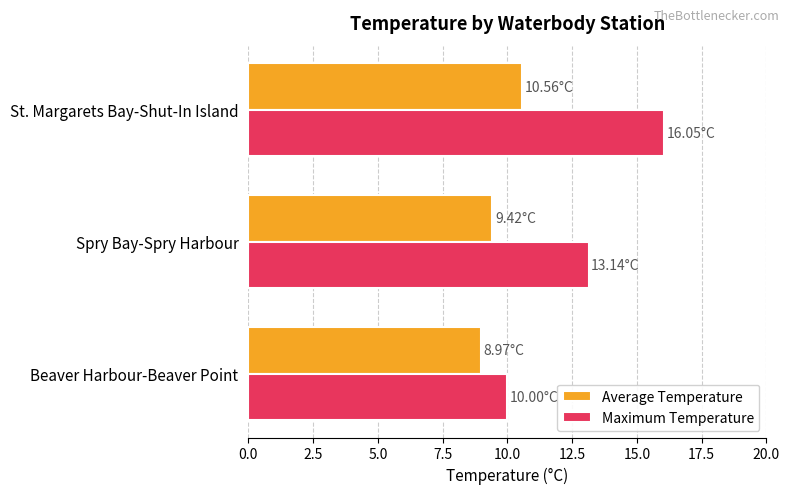

At which category is the sum across all series the highest?

St. Margarets Bay-Shut-In Island